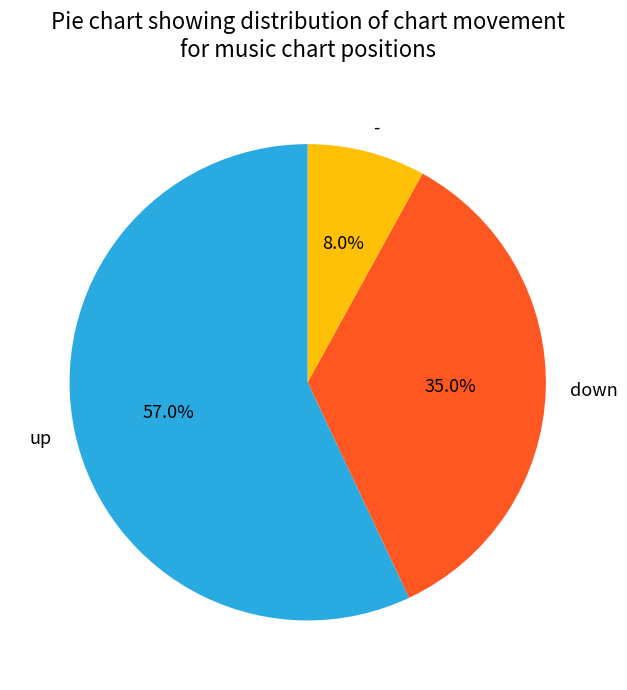

Which slice is the smallest?

-